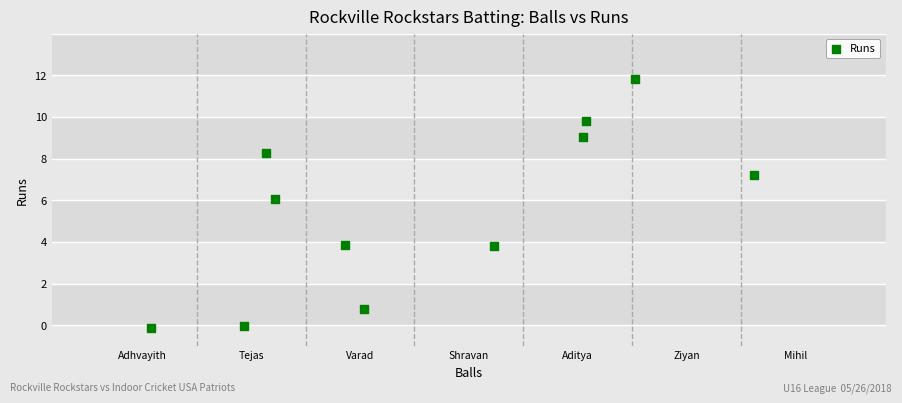

What is the range of Y values (max minus min)?

11.9